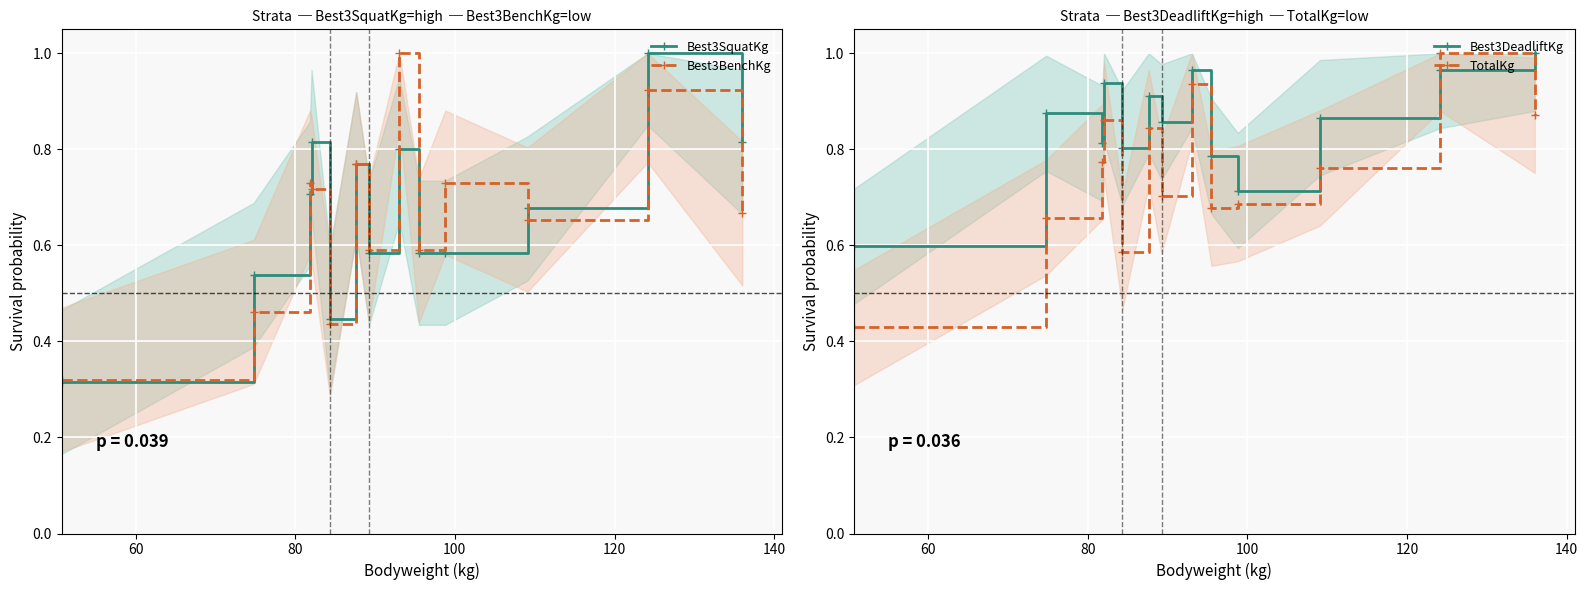

How many times do TotalKg and Best3DeadliftKg cross each other?

2